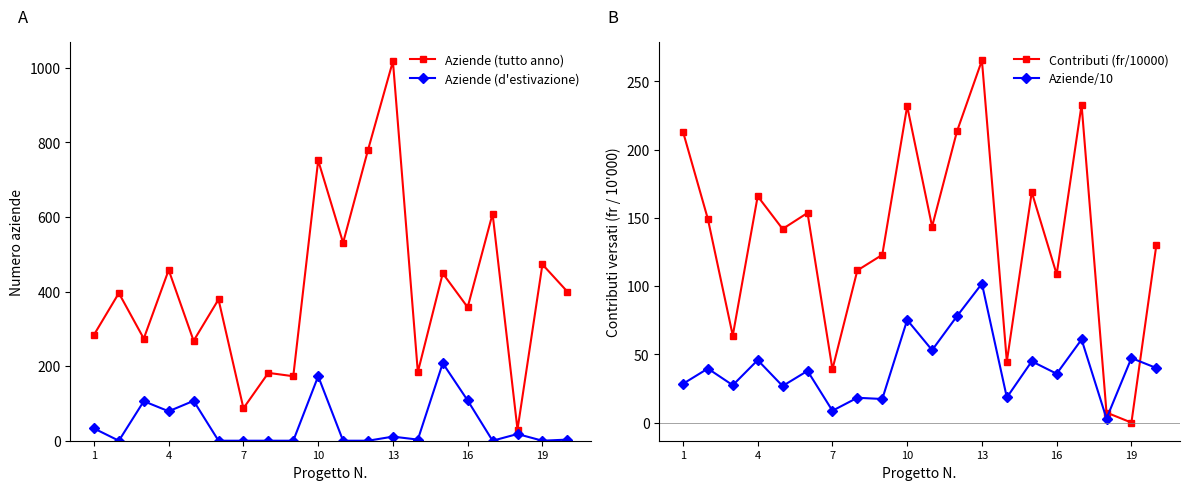

The value of Aziende (tutto anno) at 19 is 473. True or false?

True